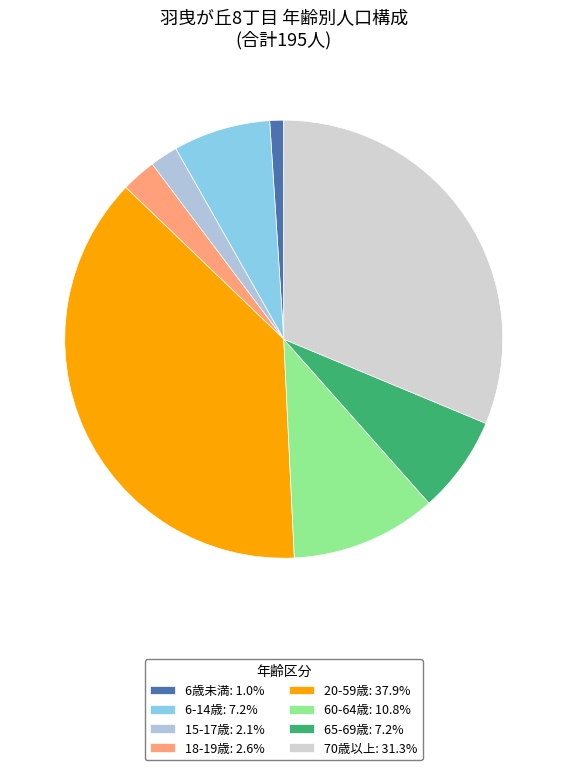

Count the number of slices in the pie.

8